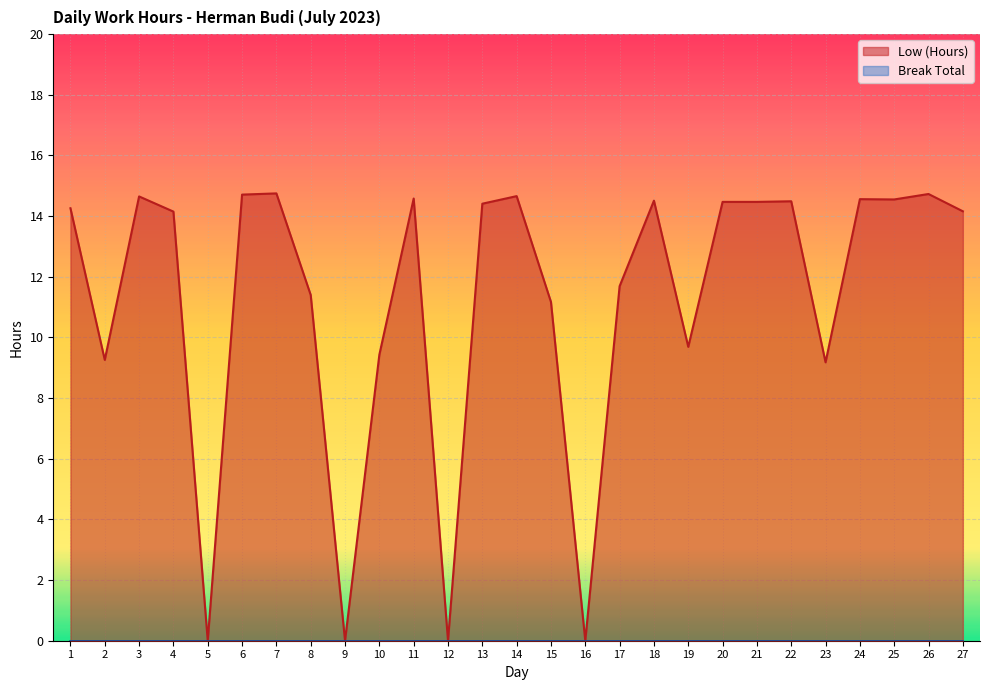

Is it true that the value at 19 is 5.3?

False